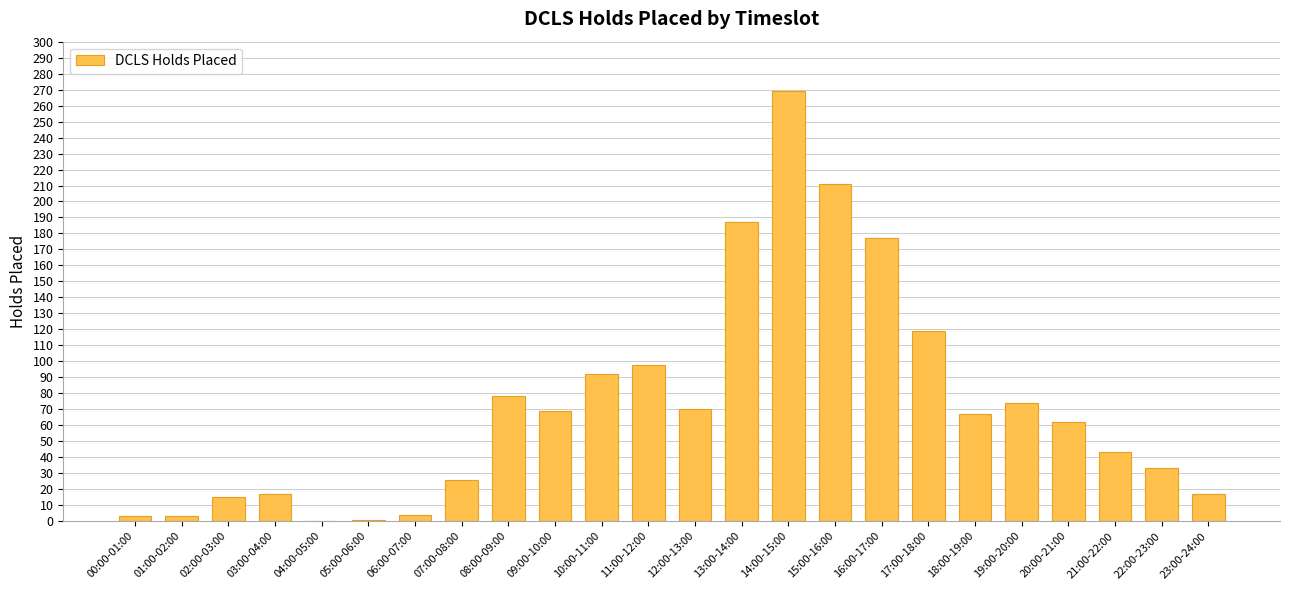

What is the sum of all values?

1735